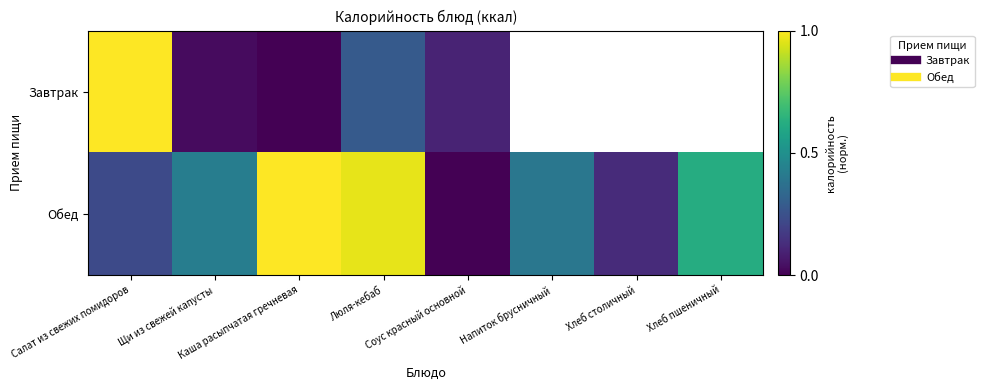

Which label corresponds to the smallest value in the chart?

Каша расыпчатая гречневая